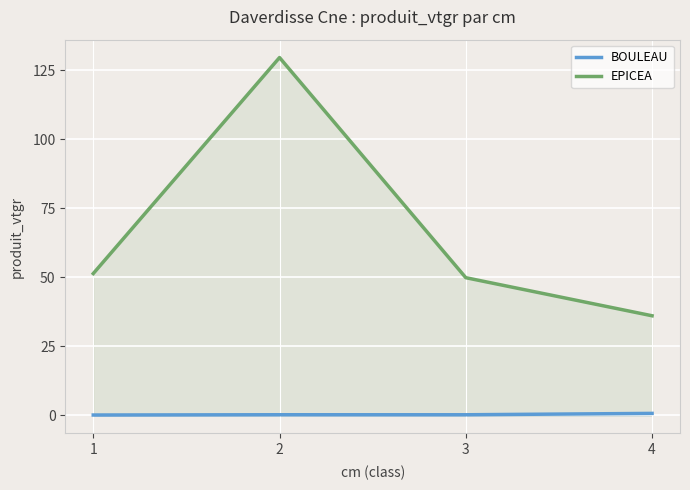

True or false: BOULEAU and EPICEA intersect in this chart.

False